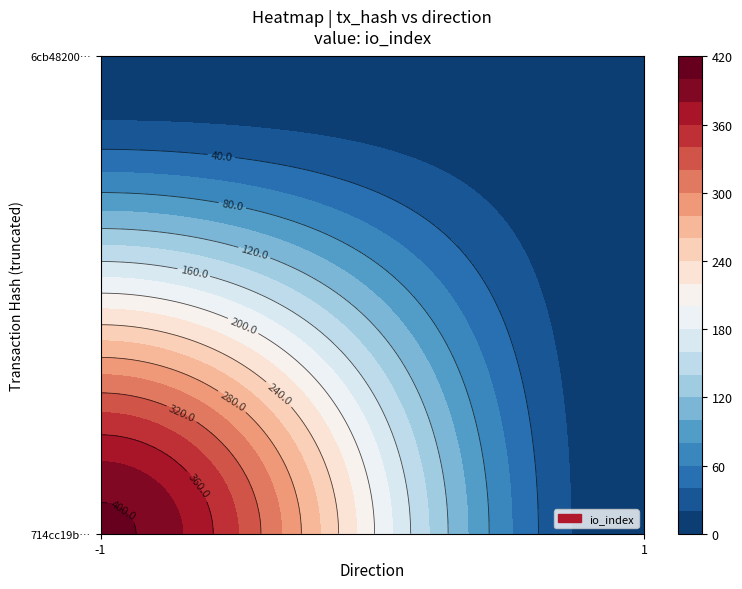

What is the total value across all series at io_index?

408